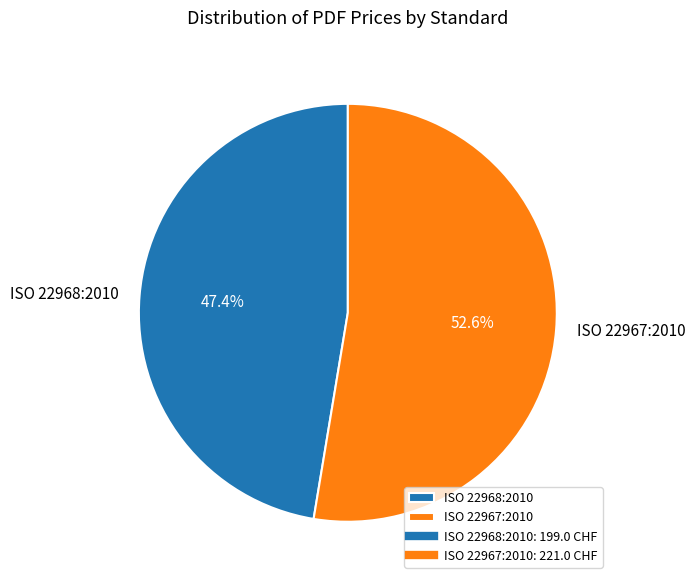

The ISO 22968:2010 slice represents 40% of the pie. True or false?

False